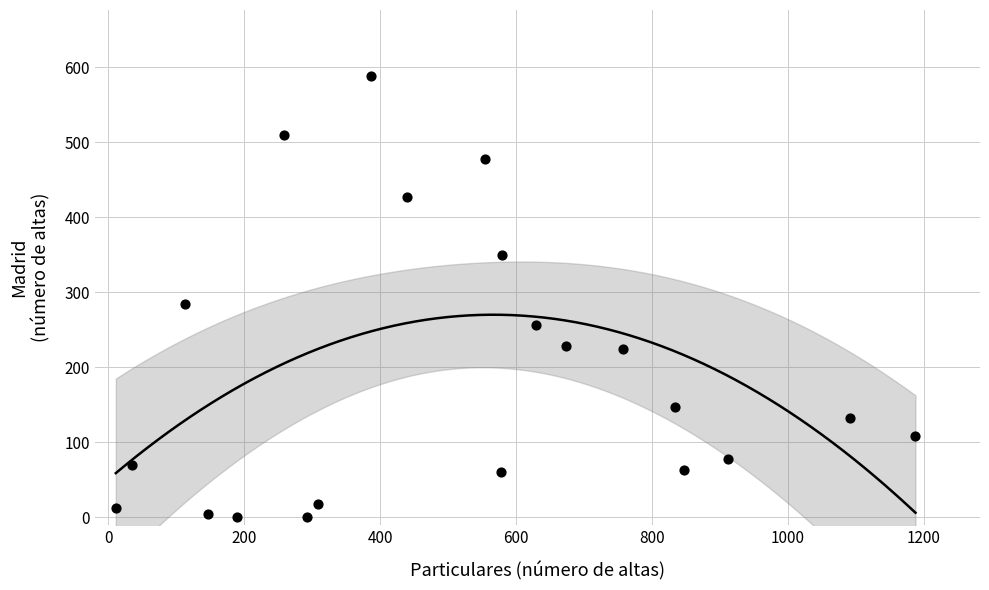

What is the range of X values (max minus min)?

1177